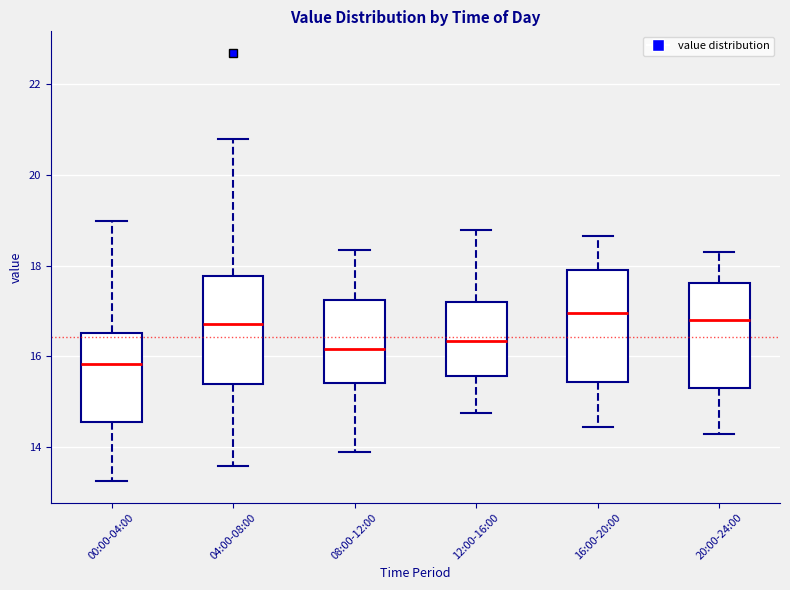

Which box has the lowest median line?

00:00-04:00